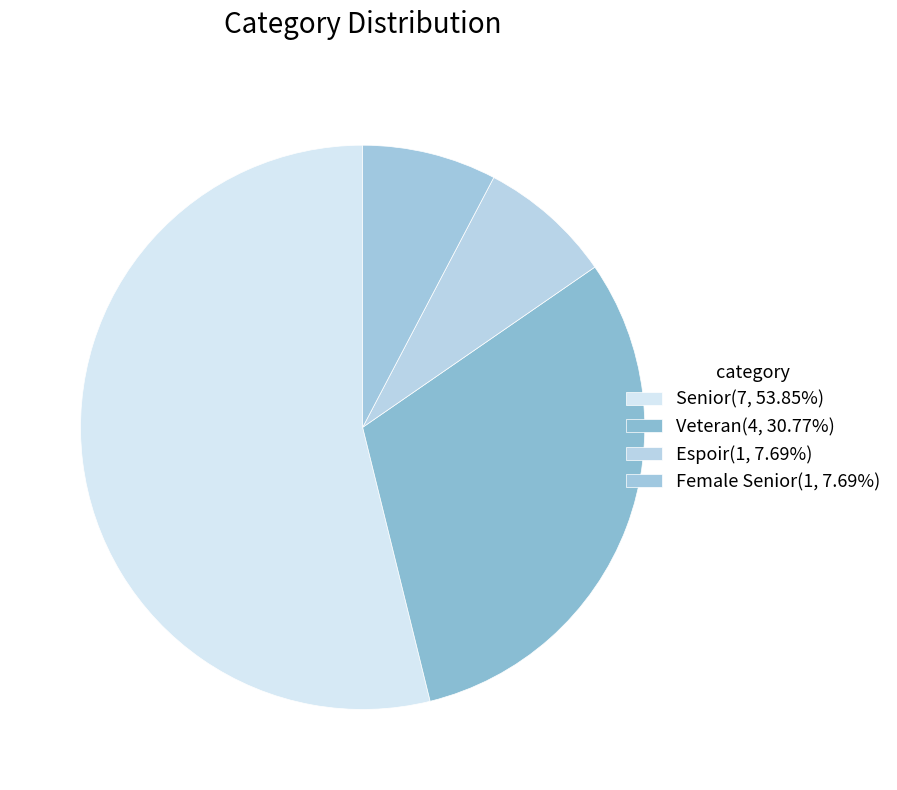

How many segments does this pie chart have?

4